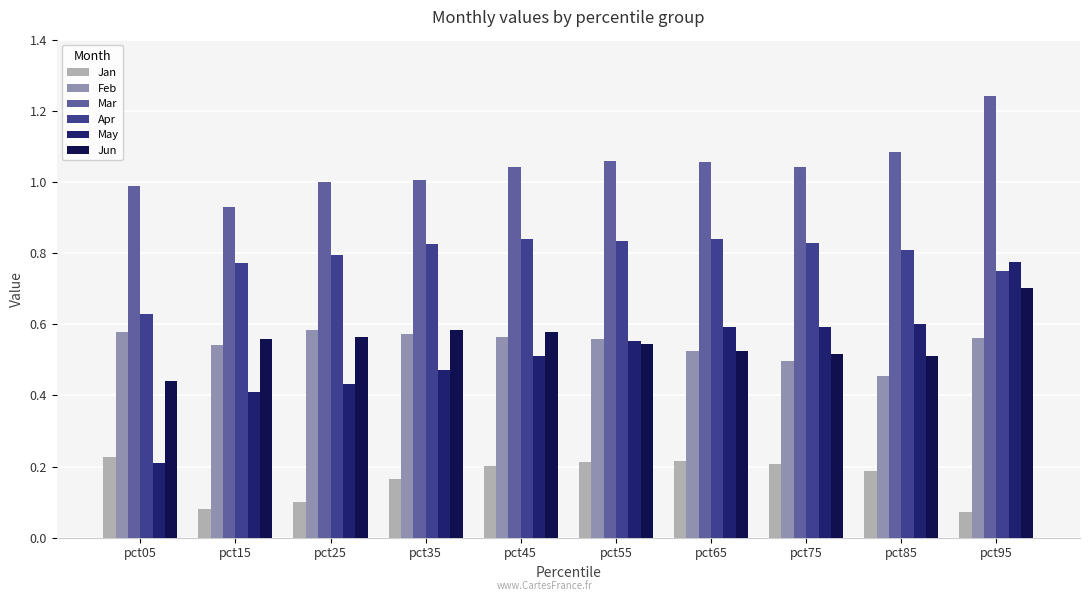

Which series has the largest total across all categories?

Mar